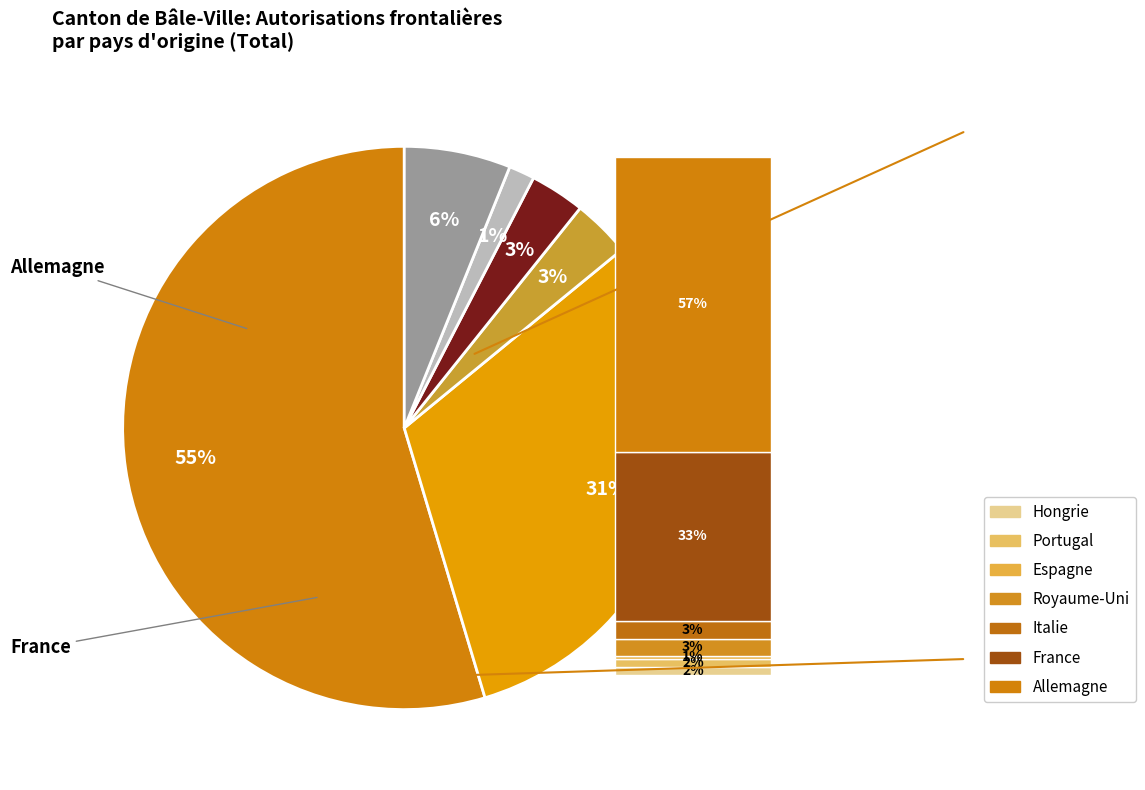

Between France and Roumanie, which is larger?

France